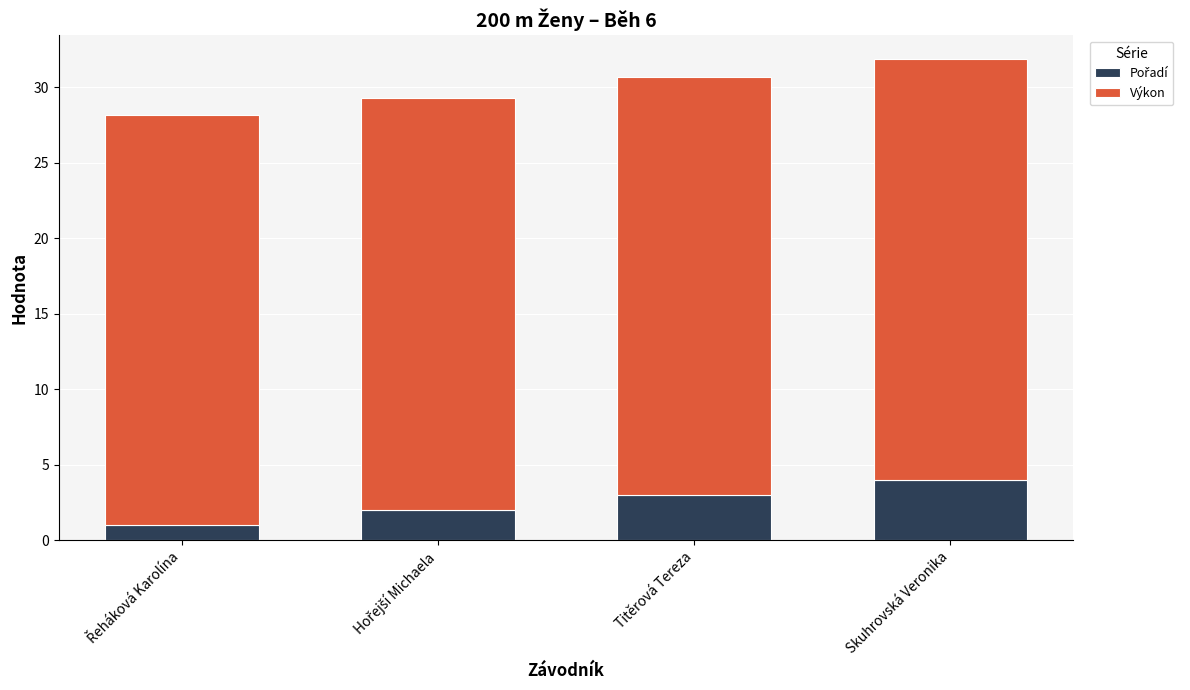

What is the total value across all series at Titěrová Tereza?

30.7